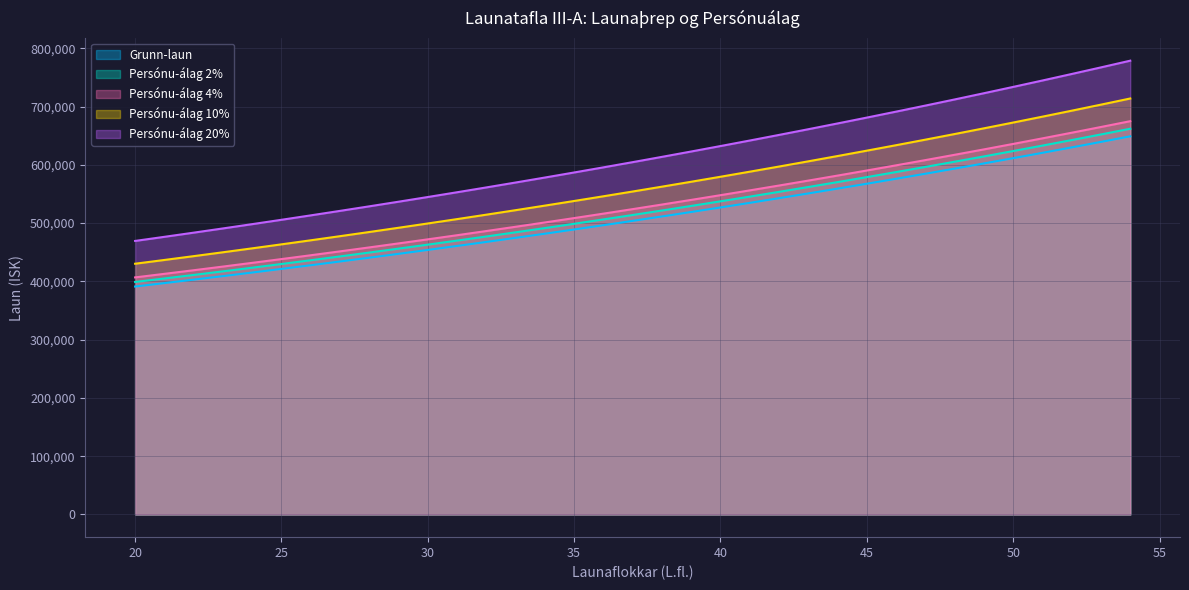

Which series has the widest spread of values?

Persónu-álag 20%